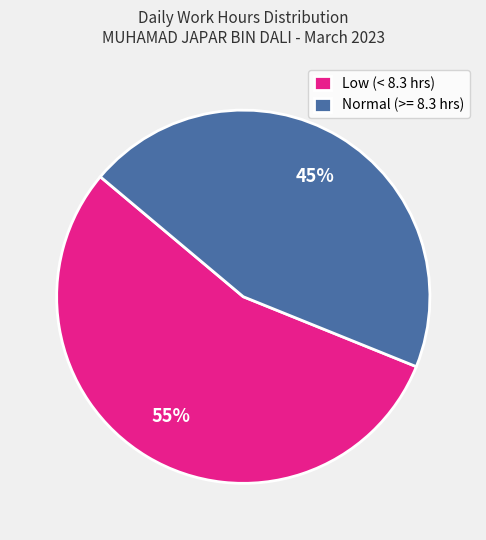

What is the majority slice?

Low (< 8.3 hrs)